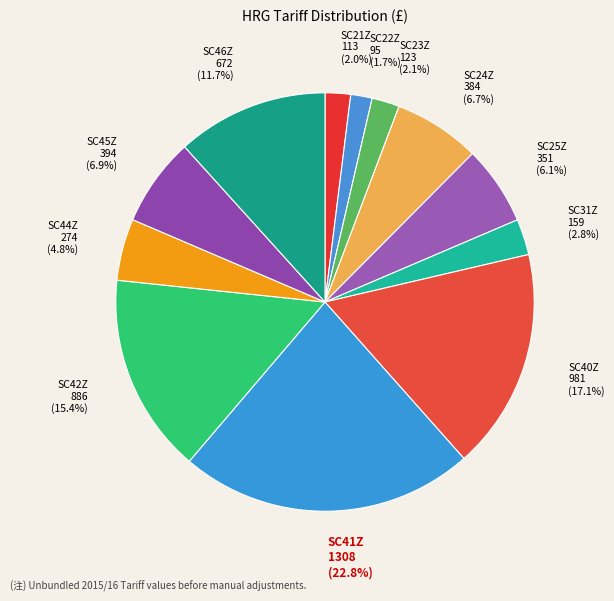

To the nearest percent, what portion does SC42Z represent?

15%